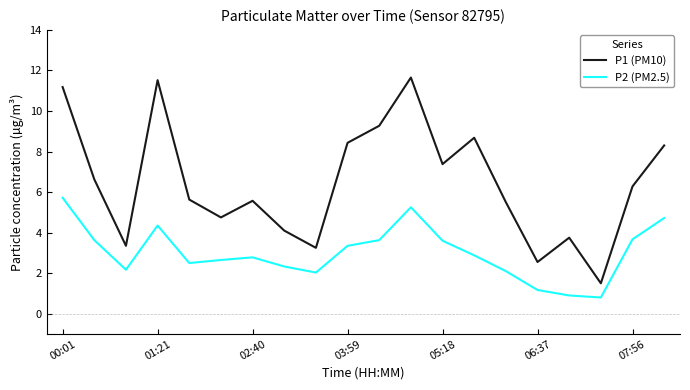

What is the sum of all P2 (PM2.5) values?

60.2